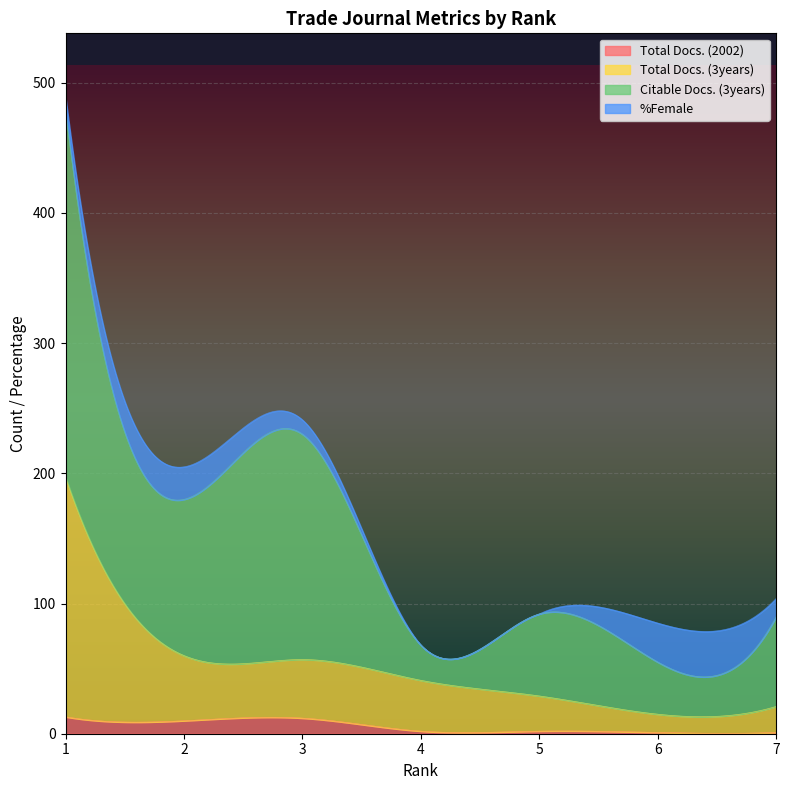

The %Female series shows -13 at 5. True or false?

False